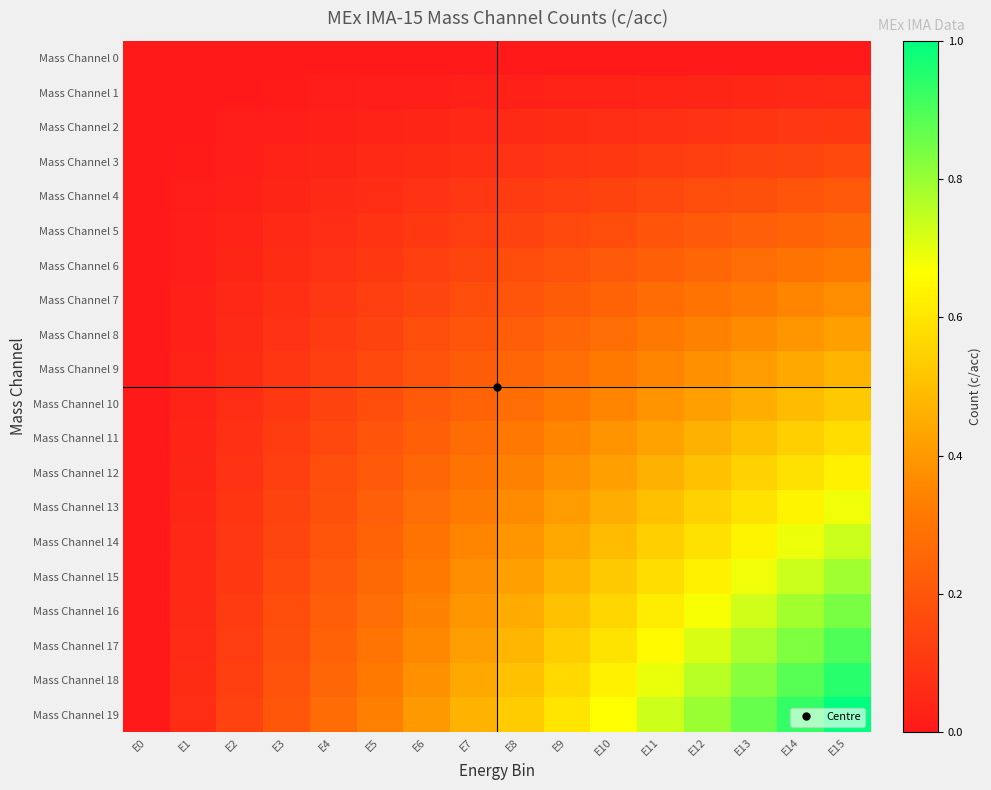

Reading left to right, transcribe all the data shown in this chart.

Mass Channel 0: E0=0.0	E1=0.0	E2=0.0	E3=0.0	E4=0.0	E5=0.0	E6=0.0	E7=0.0	E8=0.0	E9=0.0	E10=0.0	E11=0.0	E12=0.0	E13=0.0	E14=0.0	E15=0.0
Mass Channel 1: E0=0.0	E1=0.0	E2=0.0	E3=0.0	E4=0.0	E5=0.0	E6=0.0	E7=0.0	E8=0.0	E9=0.0	E10=0.0	E11=0.0	E12=0.0	E13=0.0	E14=0.0	E15=0.1
Mass Channel 2: E0=0.0	E1=0.0	E2=0.0	E3=0.0	E4=0.0	E5=0.0	E6=0.0	E7=0.0	E8=0.1	E9=0.1	E10=0.1	E11=0.1	E12=0.1	E13=0.1	E14=0.1	E15=0.1
Mass Channel 3: E0=0.0	E1=0.0	E2=0.0	E3=0.0	E4=0.0	E5=0.1	E6=0.1	E7=0.1	E8=0.1	E9=0.1	E10=0.1	E11=0.1	E12=0.1	E13=0.1	E14=0.1	E15=0.2
Mass Channel 4: E0=0.0	E1=0.0	E2=0.0	E3=0.0	E4=0.1	E5=0.1	E6=0.1	E7=0.1	E8=0.1	E9=0.1	E10=0.1	E11=0.2	E12=0.2	E13=0.2	E14=0.2	E15=0.2
Mass Channel 5: E0=0.0	E1=0.0	E2=0.0	E3=0.1	E4=0.1	E5=0.1	E6=0.1	E7=0.1	E8=0.1	E9=0.2	E10=0.2	E11=0.2	E12=0.2	E13=0.2	E14=0.2	E15=0.3
Mass Channel 6: E0=0.0	E1=0.0	E2=0.0	E3=0.1	E4=0.1	E5=0.1	E6=0.1	E7=0.1	E8=0.2	E9=0.2	E10=0.2	E11=0.2	E12=0.3	E13=0.3	E14=0.3	E15=0.3
Mass Channel 7: E0=0.0	E1=0.0	E2=0.0	E3=0.1	E4=0.1	E5=0.1	E6=0.1	E7=0.2	E8=0.2	E9=0.2	E10=0.2	E11=0.3	E12=0.3	E13=0.3	E14=0.3	E15=0.4
Mass Channel 8: E0=0.0	E1=0.0	E2=0.1	E3=0.1	E4=0.1	E5=0.1	E6=0.2	E7=0.2	E8=0.2	E9=0.3	E10=0.3	E11=0.3	E12=0.3	E13=0.4	E14=0.4	E15=0.4
Mass Channel 9: E0=0.0	E1=0.0	E2=0.1	E3=0.1	E4=0.1	E5=0.2	E6=0.2	E7=0.2	E8=0.3	E9=0.3	E10=0.3	E11=0.3	E12=0.4	E13=0.4	E14=0.4	E15=0.5
Mass Channel 10: E0=0.0	E1=0.0	E2=0.1	E3=0.1	E4=0.1	E5=0.2	E6=0.2	E7=0.2	E8=0.3	E9=0.3	E10=0.4	E11=0.4	E12=0.4	E13=0.5	E14=0.5	E15=0.5
Mass Channel 11: E0=0.0	E1=0.0	E2=0.1	E3=0.1	E4=0.2	E5=0.2	E6=0.2	E7=0.3	E8=0.3	E9=0.3	E10=0.4	E11=0.4	E12=0.5	E13=0.5	E14=0.5	E15=0.6
Mass Channel 12: E0=0.0	E1=0.0	E2=0.1	E3=0.1	E4=0.2	E5=0.2	E6=0.3	E7=0.3	E8=0.3	E9=0.4	E10=0.4	E11=0.5	E12=0.5	E13=0.5	E14=0.6	E15=0.6
Mass Channel 13: E0=0.0	E1=0.0	E2=0.1	E3=0.1	E4=0.2	E5=0.2	E6=0.3	E7=0.3	E8=0.4	E9=0.4	E10=0.5	E11=0.5	E12=0.5	E13=0.6	E14=0.6	E15=0.7
Mass Channel 14: E0=0.0	E1=0.0	E2=0.1	E3=0.1	E4=0.2	E5=0.2	E6=0.3	E7=0.3	E8=0.4	E9=0.4	E10=0.5	E11=0.5	E12=0.6	E13=0.6	E14=0.7	E15=0.7
Mass Channel 15: E0=0.0	E1=0.1	E2=0.1	E3=0.2	E4=0.2	E5=0.3	E6=0.3	E7=0.4	E8=0.4	E9=0.5	E10=0.5	E11=0.6	E12=0.6	E13=0.7	E14=0.7	E15=0.8
Mass Channel 16: E0=0.0	E1=0.1	E2=0.1	E3=0.2	E4=0.2	E5=0.3	E6=0.3	E7=0.4	E8=0.4	E9=0.5	E10=0.6	E11=0.6	E12=0.7	E13=0.7	E14=0.8	E15=0.8
Mass Channel 17: E0=0.0	E1=0.1	E2=0.1	E3=0.2	E4=0.2	E5=0.3	E6=0.4	E7=0.4	E8=0.5	E9=0.5	E10=0.6	E11=0.7	E12=0.7	E13=0.8	E14=0.8	E15=0.9
Mass Channel 18: E0=0.0	E1=0.1	E2=0.1	E3=0.2	E4=0.3	E5=0.3	E6=0.4	E7=0.4	E8=0.5	E9=0.6	E10=0.6	E11=0.7	E12=0.8	E13=0.8	E14=0.9	E15=0.9
Mass Channel 19: E0=0.0	E1=0.1	E2=0.1	E3=0.2	E4=0.3	E5=0.3	E6=0.4	E7=0.5	E8=0.5	E9=0.6	E10=0.7	E11=0.7	E12=0.8	E13=0.9	E14=0.9	E15=1.0